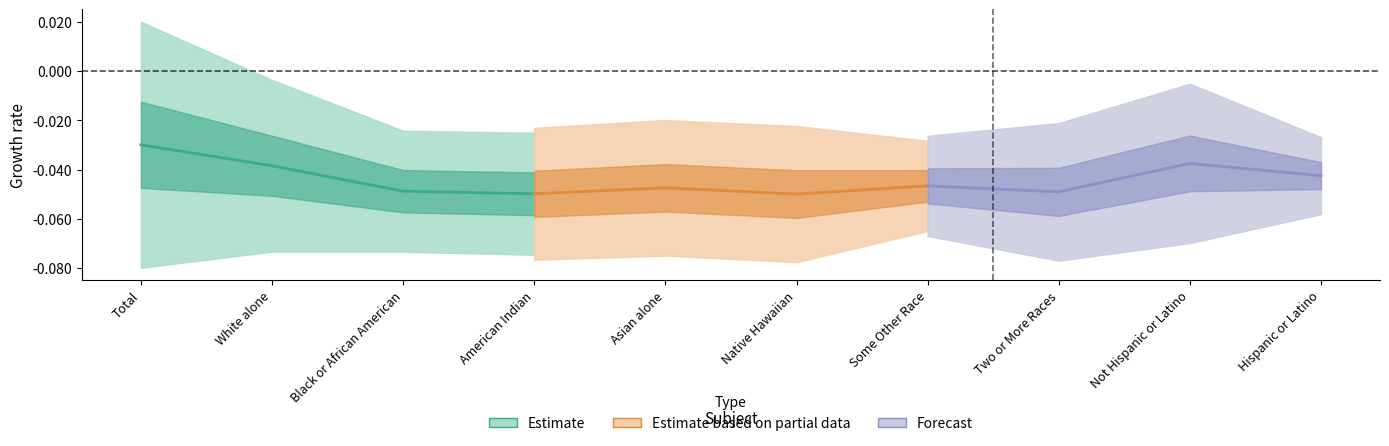

The Estimate series shows -0.0 at Total. True or false?

True